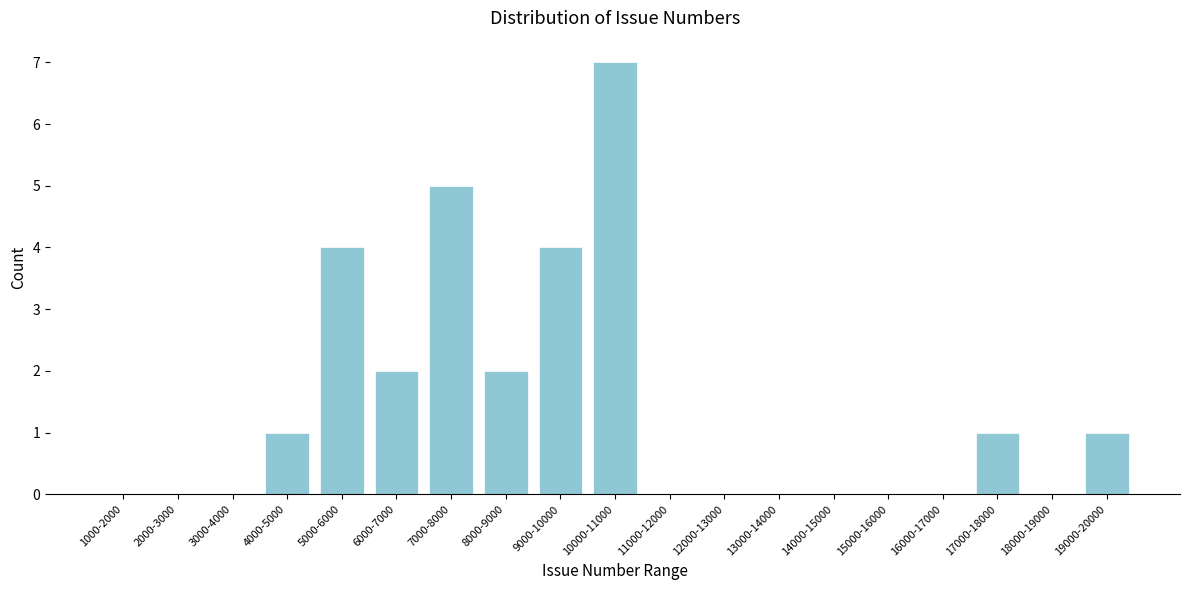

Reading left to right, what are all the values shown in this chart?

1000-2000=0	2000-3000=0	3000-4000=0	4000-5000=1	5000-6000=4	6000-7000=2	7000-8000=5	8000-9000=2	9000-10000=4	10000-11000=7	11000-12000=0	12000-13000=0	13000-14000=0	14000-15000=0	15000-16000=0	16000-17000=0	17000-18000=1	18000-19000=0	19000-20000=1